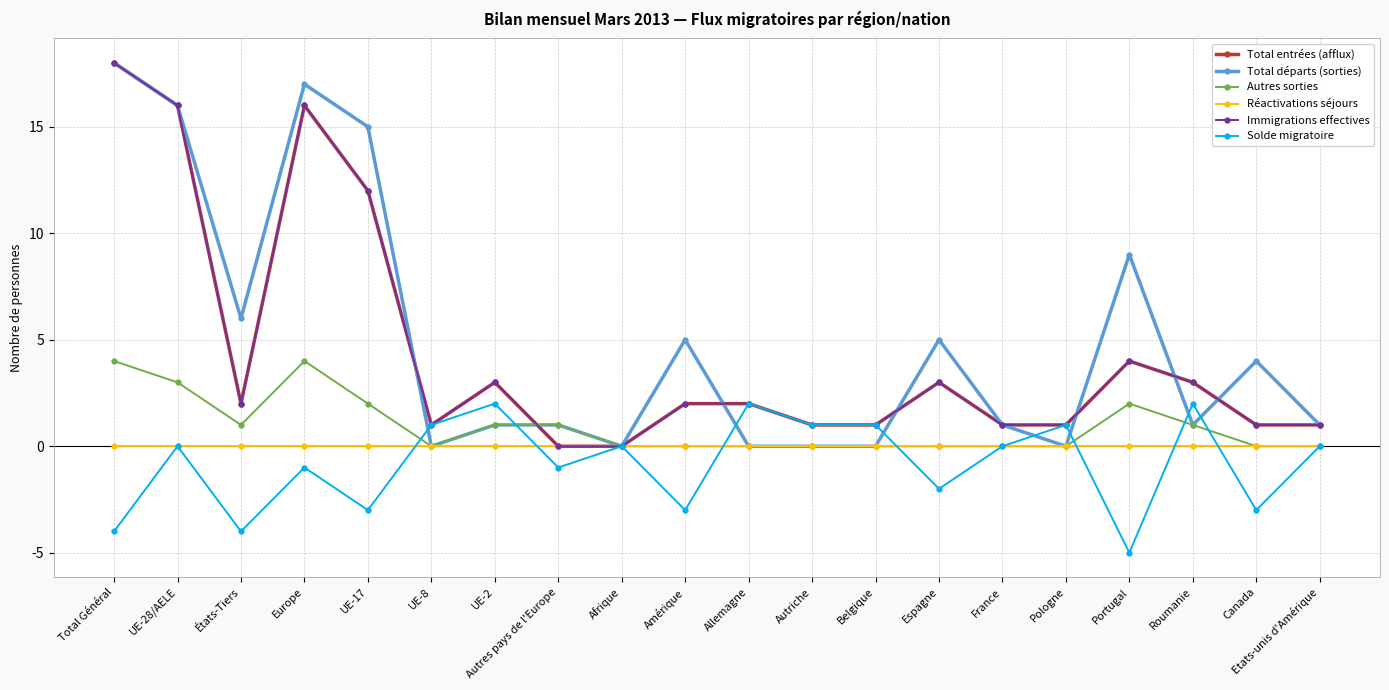

Which label corresponds to the largest value in the chart?

Total Général